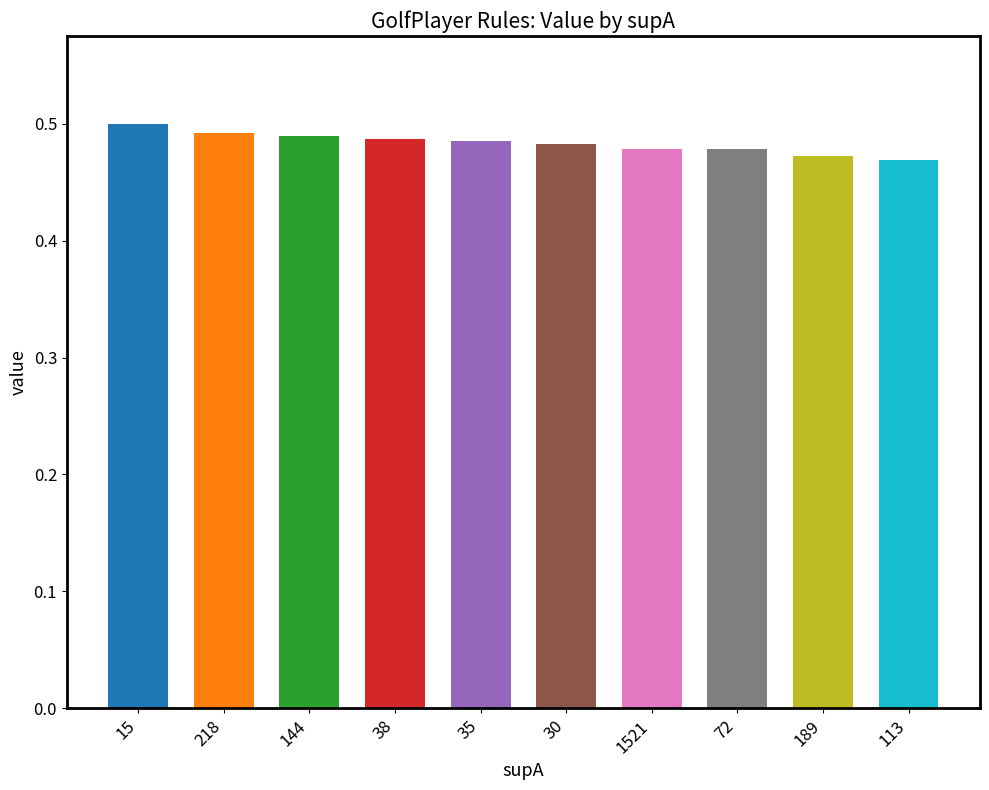

How many bars are there in total?

10